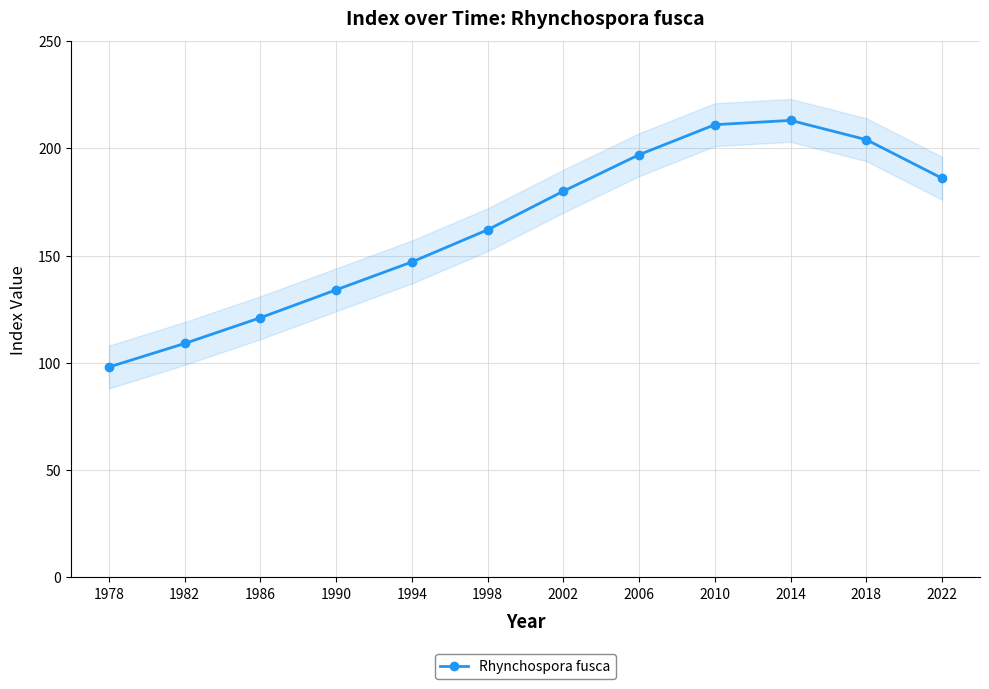

Rank the categories by value from highest to lowest.

2014, 2010, 2018, 2006, 2022, 2002, 1998, 1994, 1990, 1986, 1982, 1978